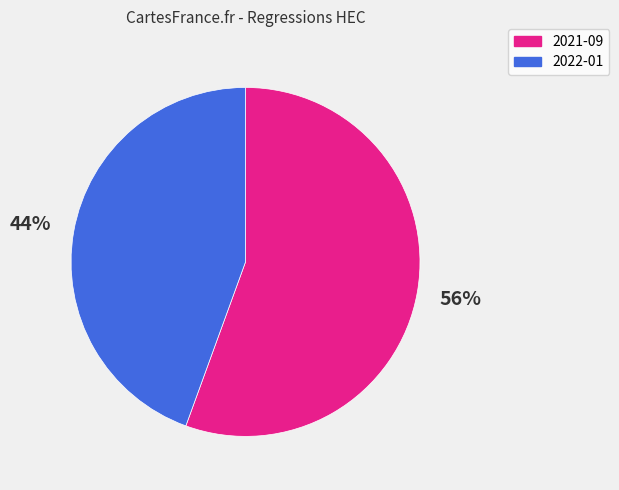

Does 2021-09 represent more than half of the total?

Yes